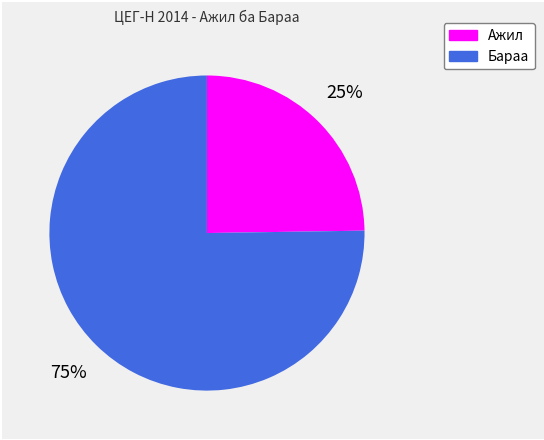

Rank the categories by value from lowest to highest.

Ажил, Бараа